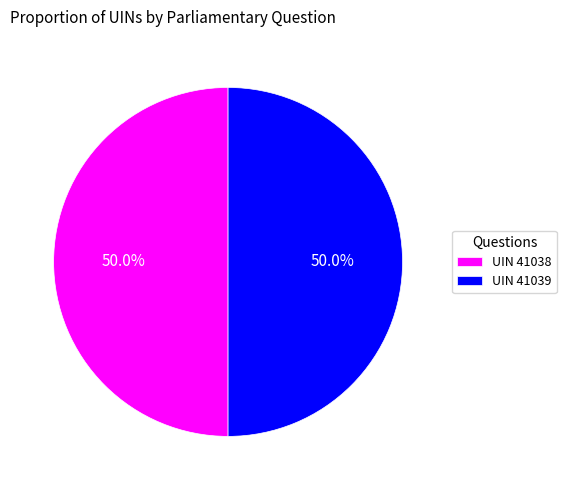

How much of the chart is everything except UIN 41038?

50.0%